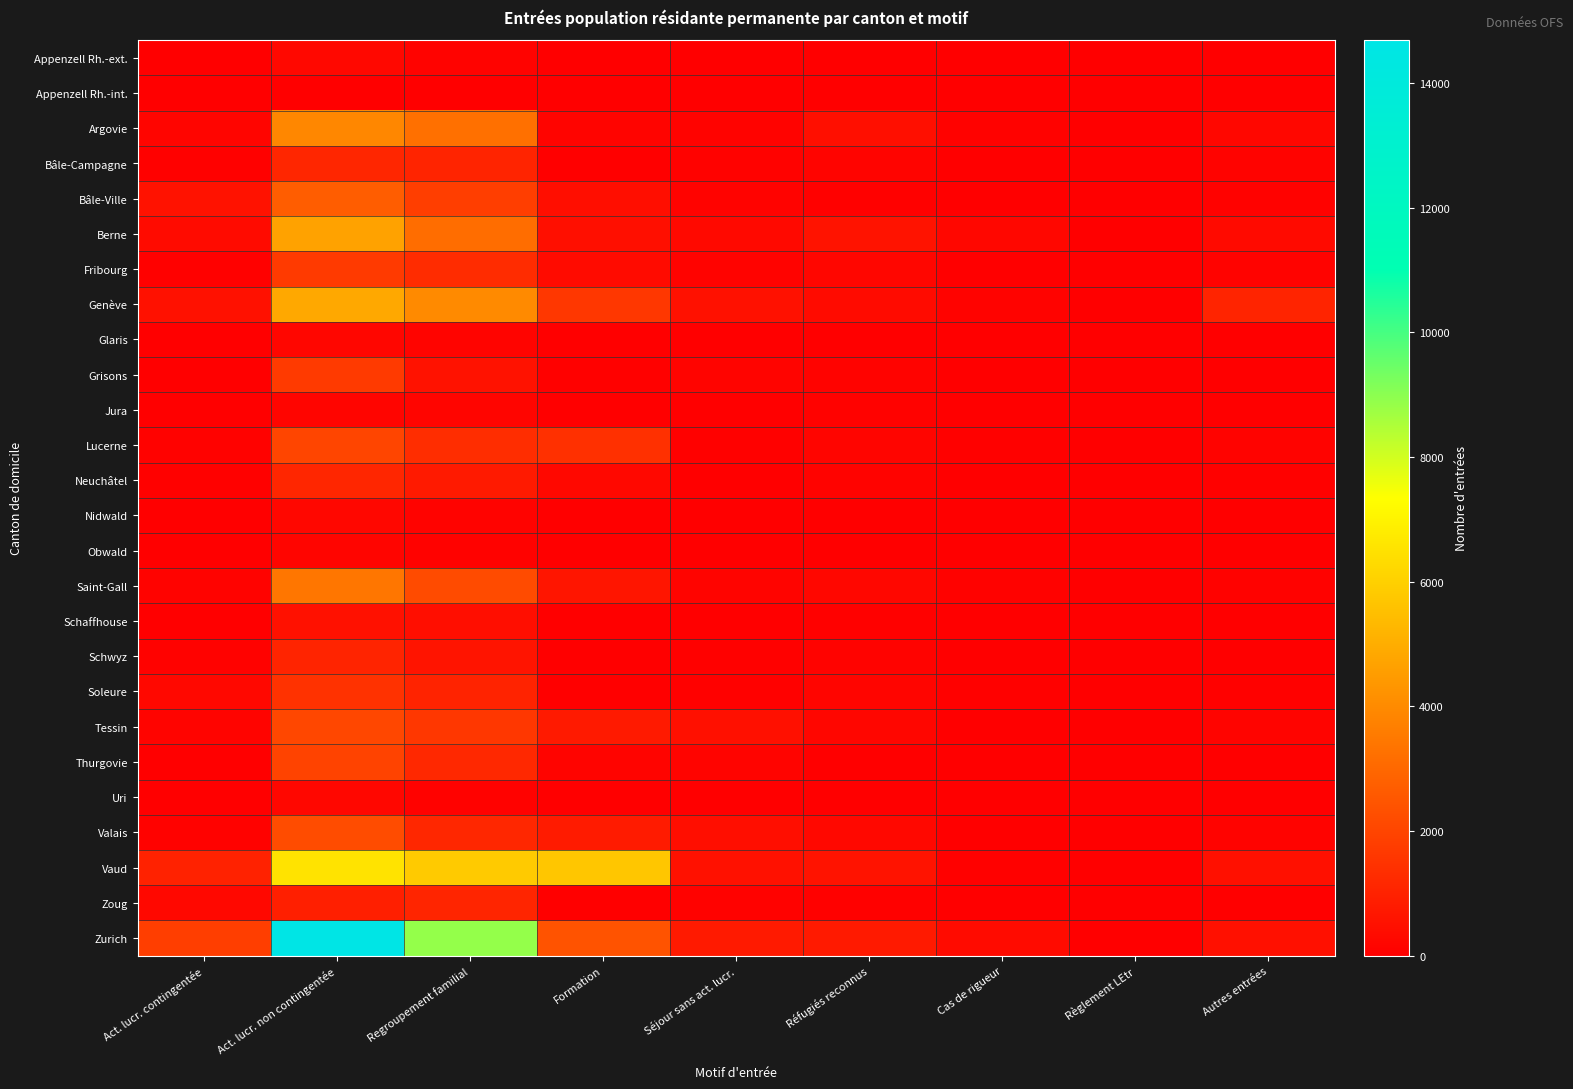

What is the maximum value shown in the chart?

14687